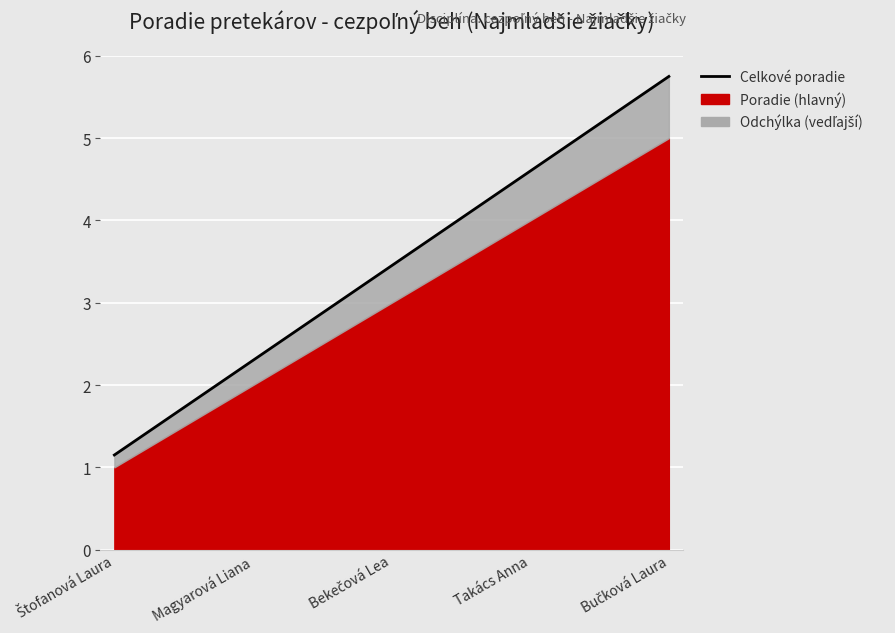

What is the label of the 2nd point from the right?

Takács Anna